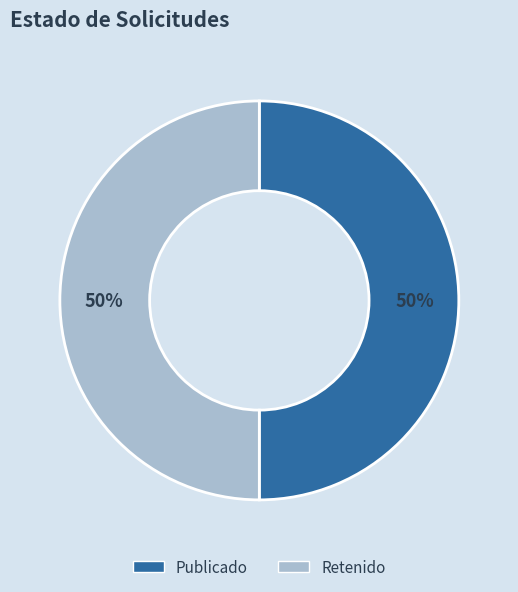

To the nearest percent, what is the average slice percentage?

50%